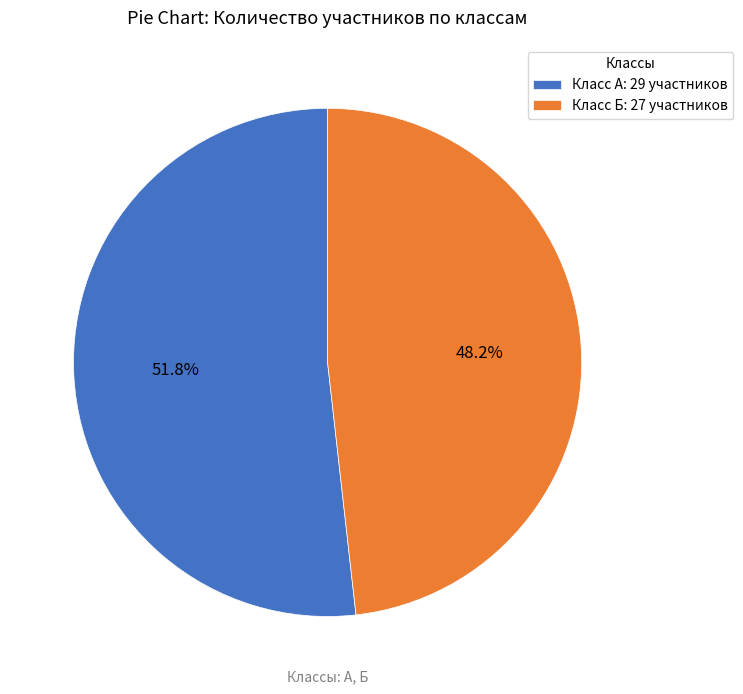

Combined, do Класс А: 29 участников and Класс Б: 27 участников account for over 50%?

Yes